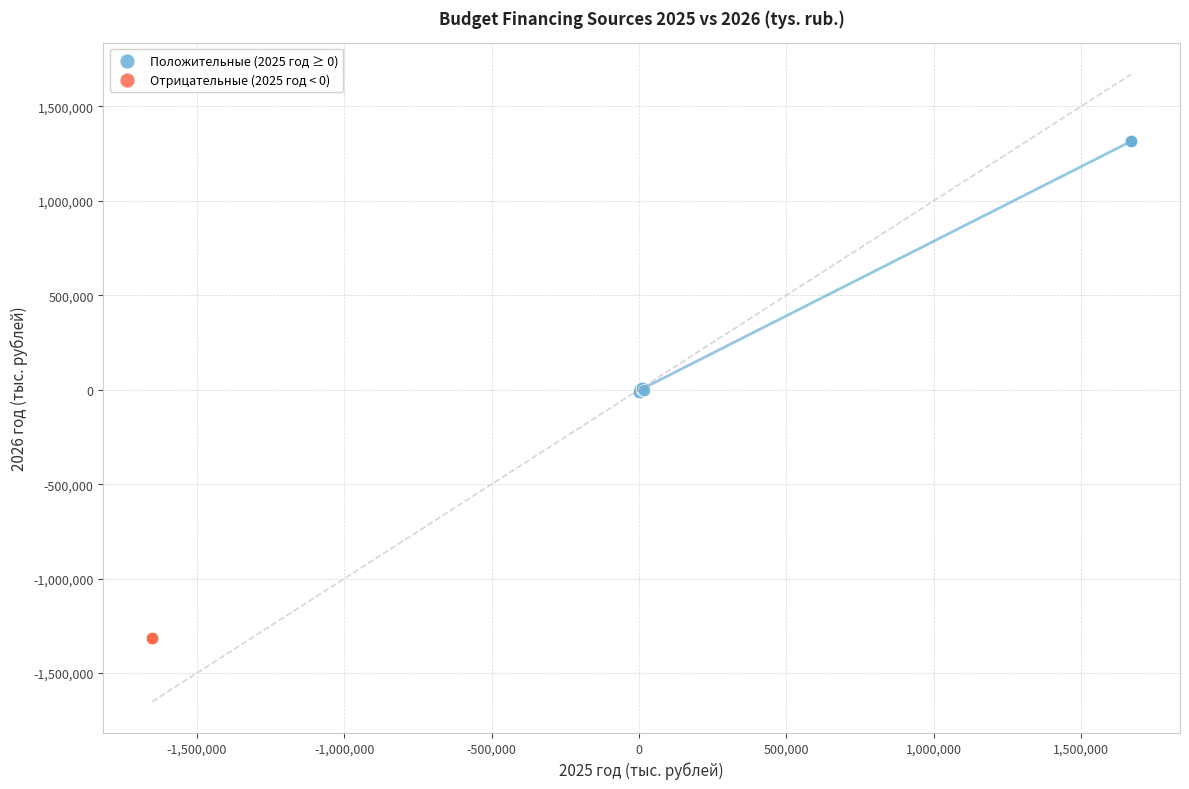

What are all the series names shown in the legend?

Положительные (2025 год ≥ 0), Отрицательные (2025 год < 0)